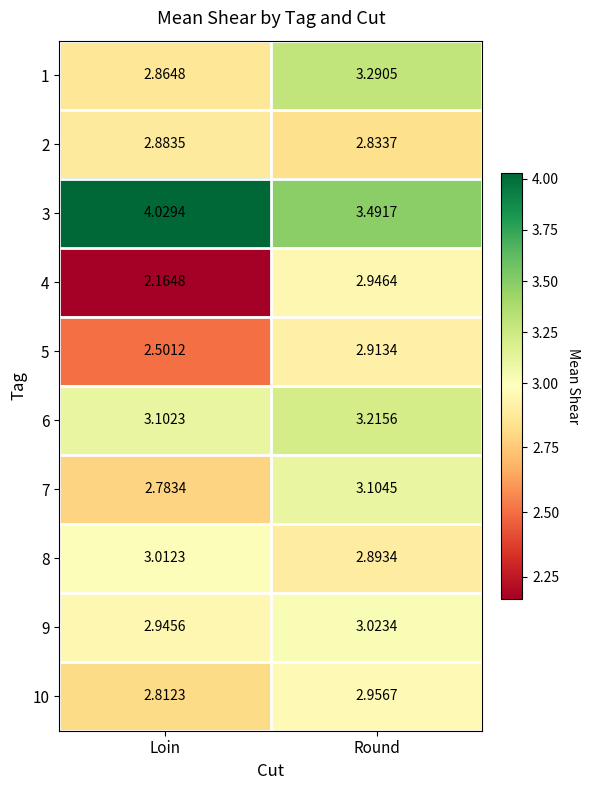

How many data points does each series have?

2